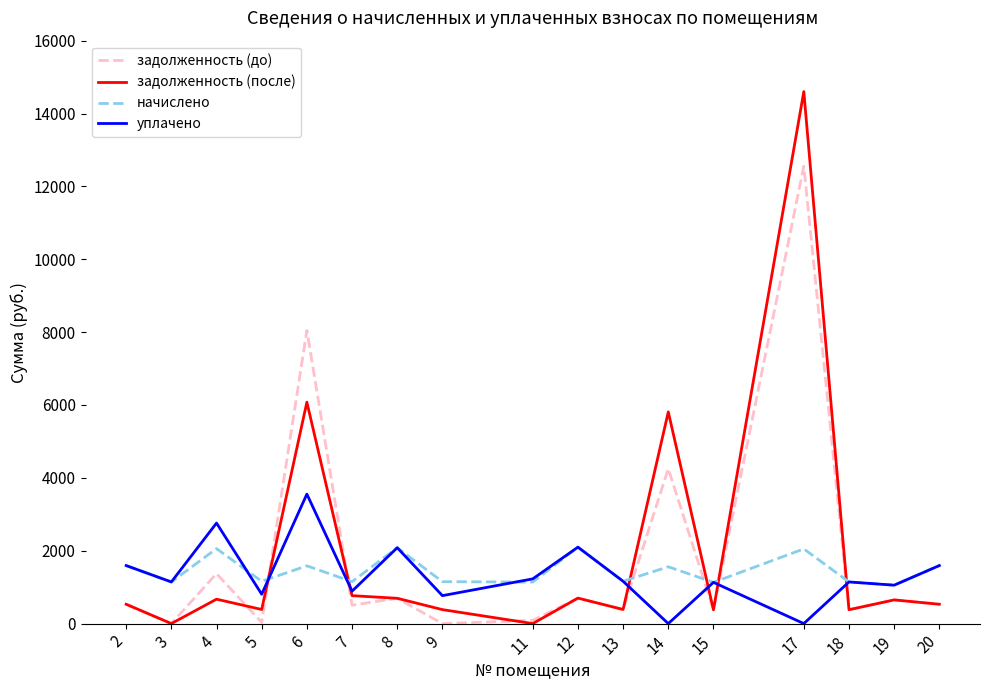

Where do начислено and задолженность (после) first cross each other?

5 and 6